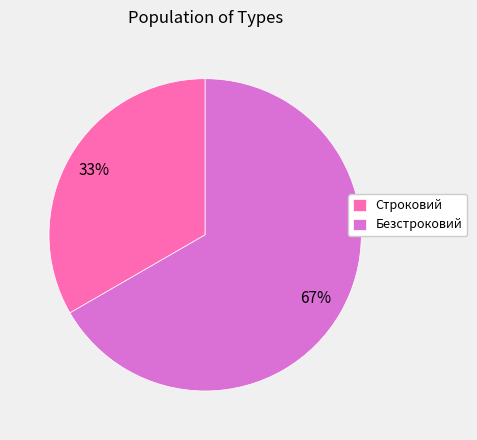

Is the sum of Строковий and Безстроковий greater than half?

Yes